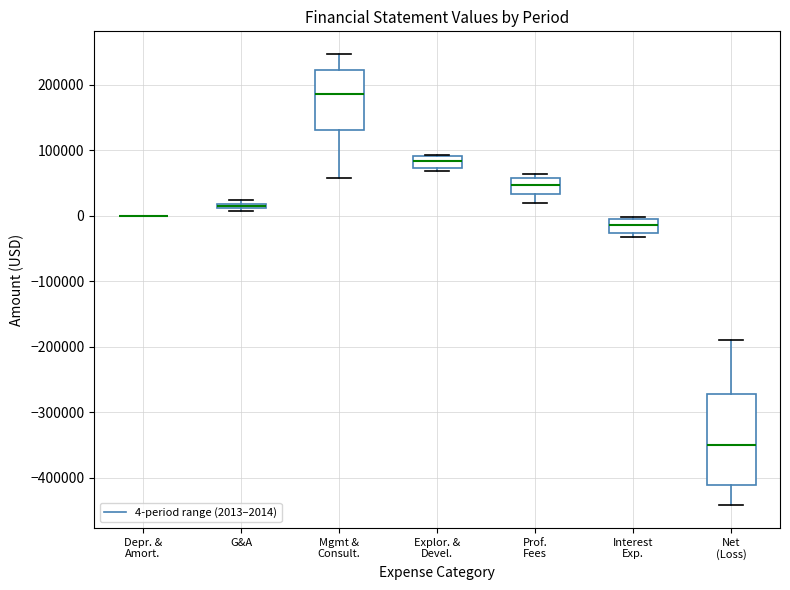

Comparing the boxes themselves (not the whiskers), which one is the tallest?

Net (Loss)